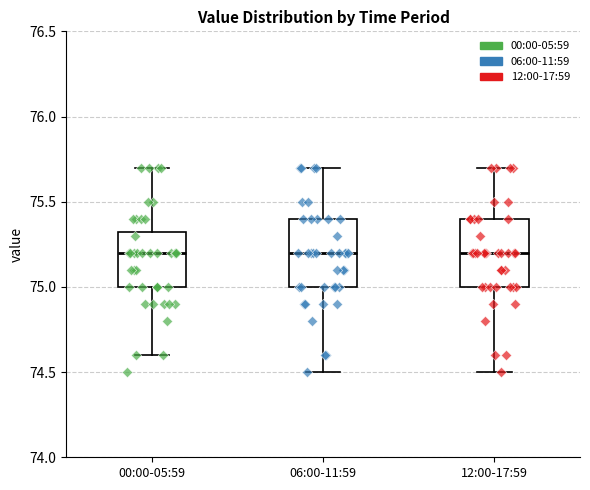

Reading left to right, transcribe this box plot: for each box, give where its median line is, the range the box spans, and where its two whiskers end, as read against the y-axis. The values are not printed on the chart, so give them approximately, as read against the axis.

00:00-05:59: median 75.20, box 75.00 to 75.35, whiskers 74.60 to 75.70
06:00-11:59: median 75.20, box 75.00 to 75.40, whiskers 74.50 to 75.70
12:00-17:59: median 75.20, box 75.00 to 75.40, whiskers 74.50 to 75.70